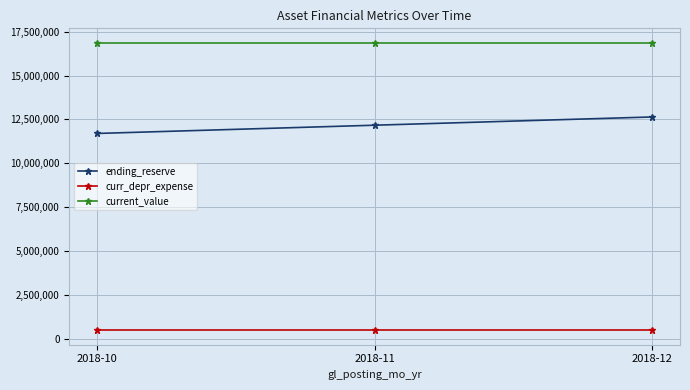

Which series has the largest total across all categories?

current_value